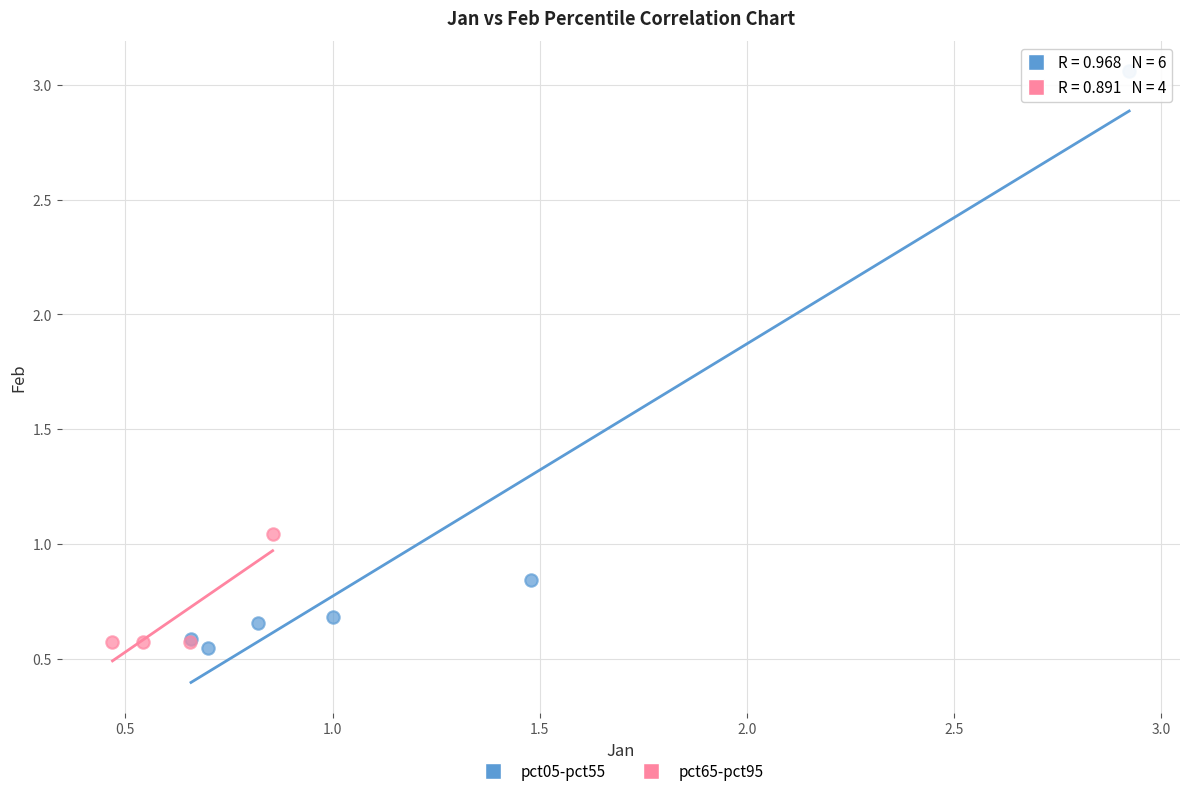

Which series has the largest Y range (max minus min)?

pct05-pct55